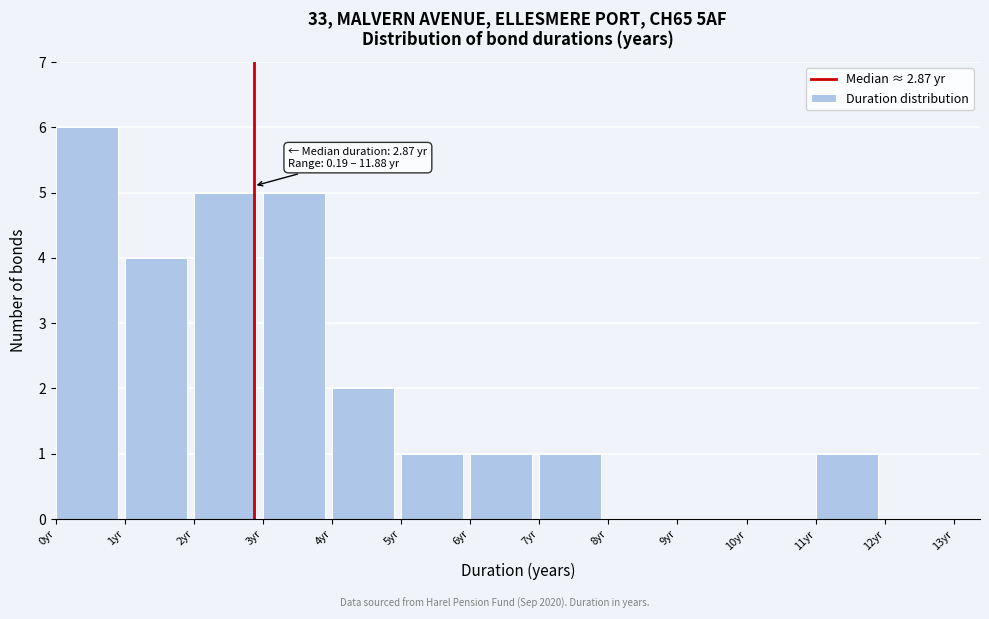

Over which range of the x-axis is the bar tallest?

0 to 1